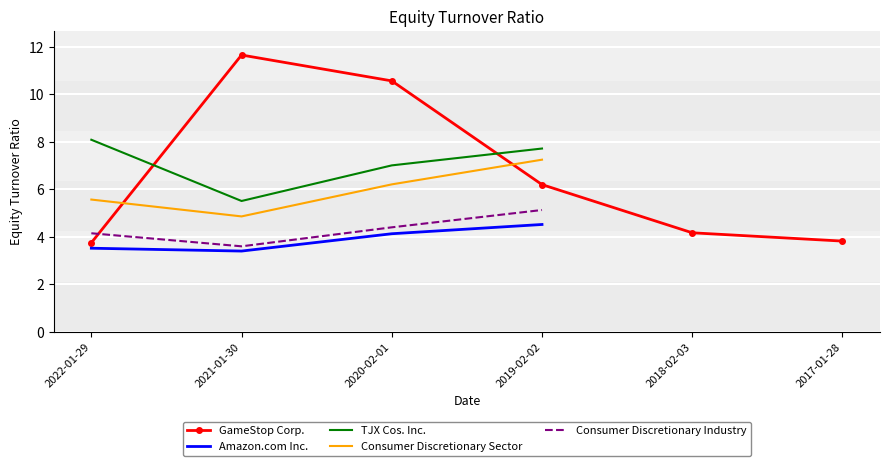

What position from the left is 2021-01-30?

2